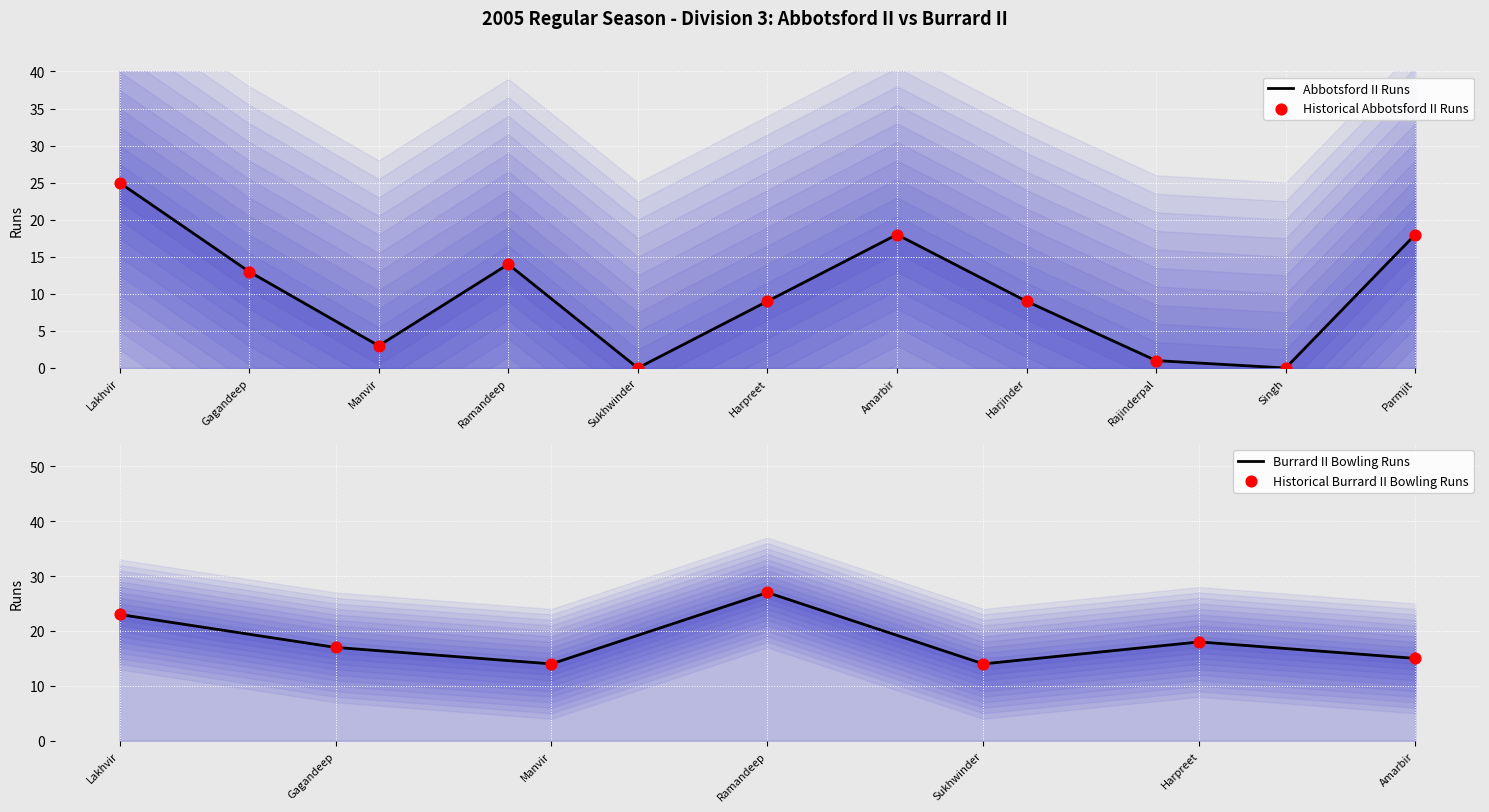

What is the change in value from Rajinderpal to Parmjit?

+17